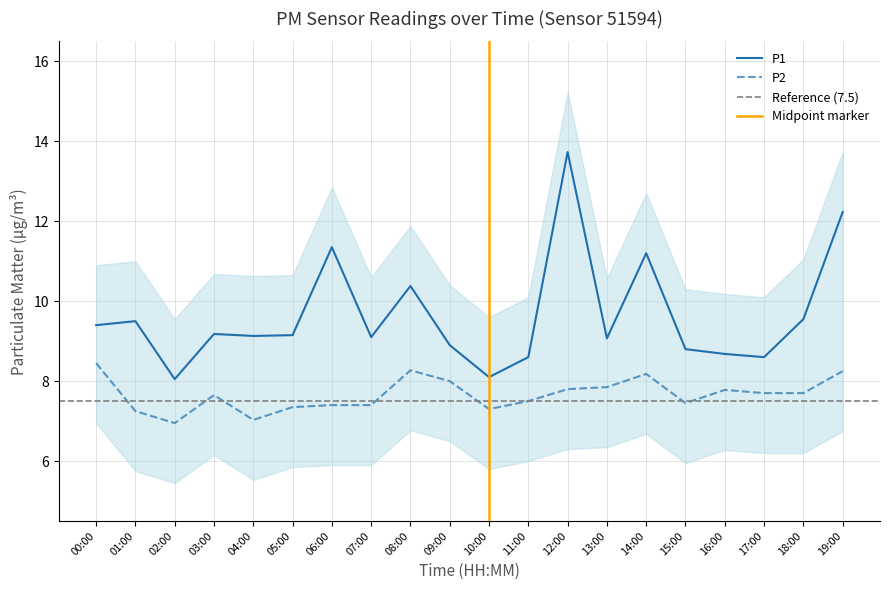

Rank the categories by P2 value from lowest to highest.

02:00, 04:00, 01:00, 10:00, 05:00, 06:00, 07:00, 15:00, 11:00, 03:00, 17:00, 18:00, 16:00, 12:00, 13:00, 09:00, 14:00, 19:00, 08:00, 00:00